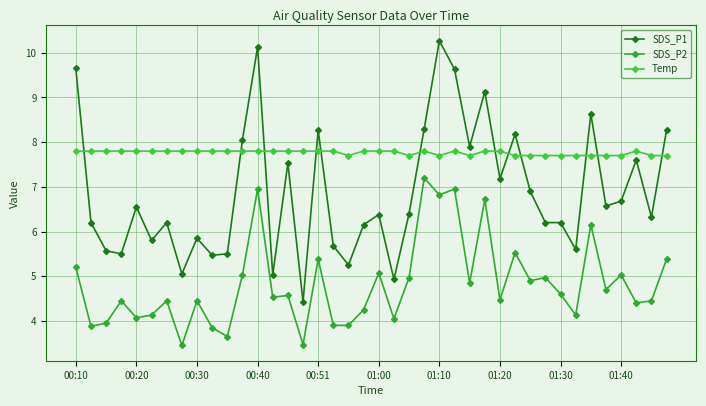

Which series has the widest spread of values?

SDS_P1